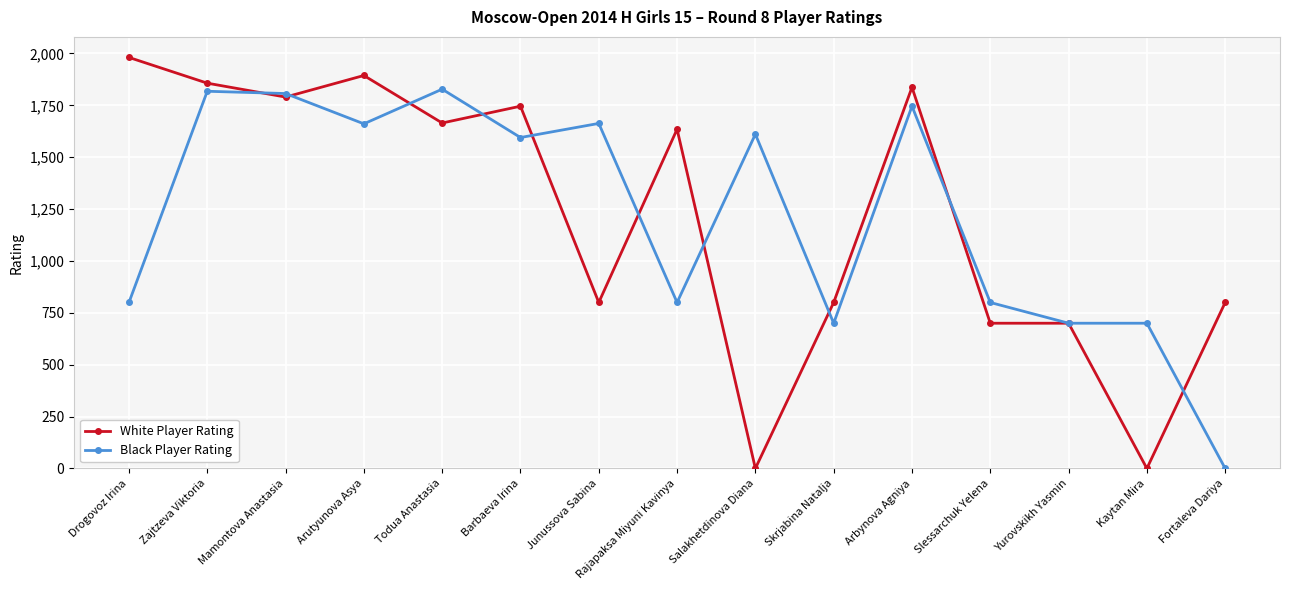

At which category is the sum across all series the highest?

Zajtzeva Viktoria